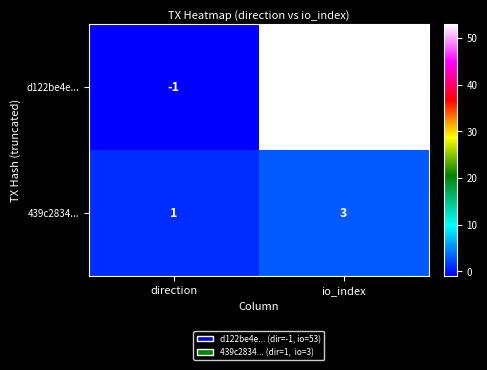

What is the sum of the d122be4e... values at io_index and direction?

52